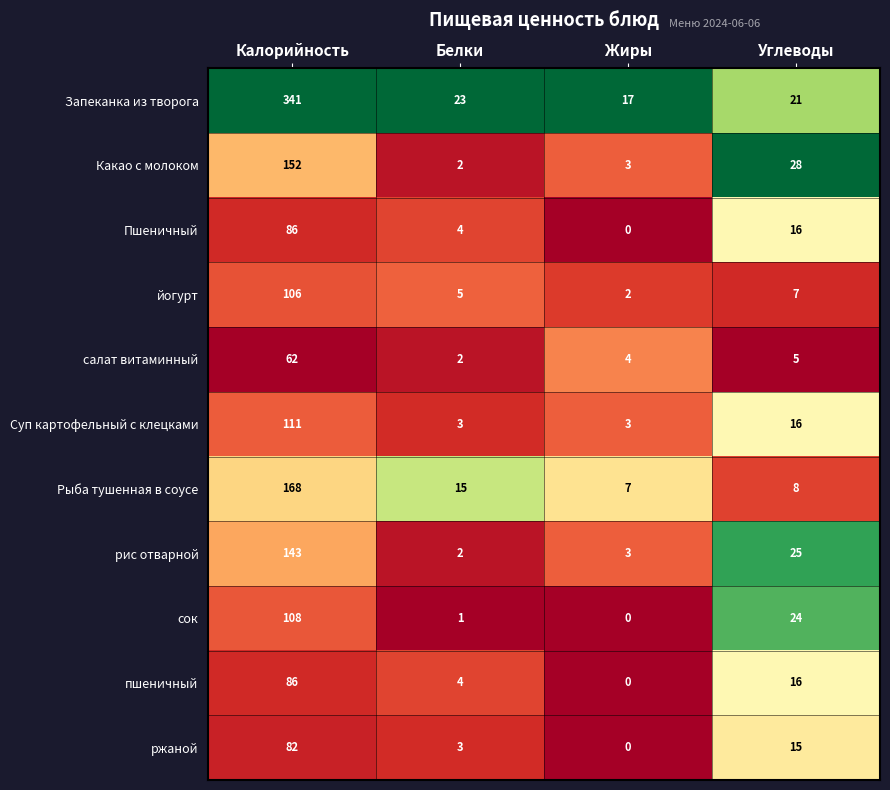

What is the spread (max minus min) of values at Белки?

22